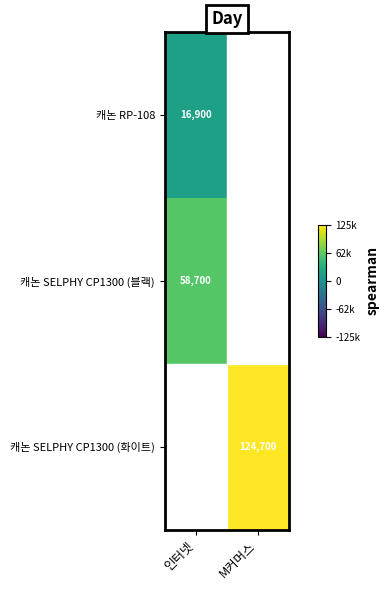

The 캐논 SELPHY CP1300 (화이트) series shows 124700 at M커머스. True or false?

True